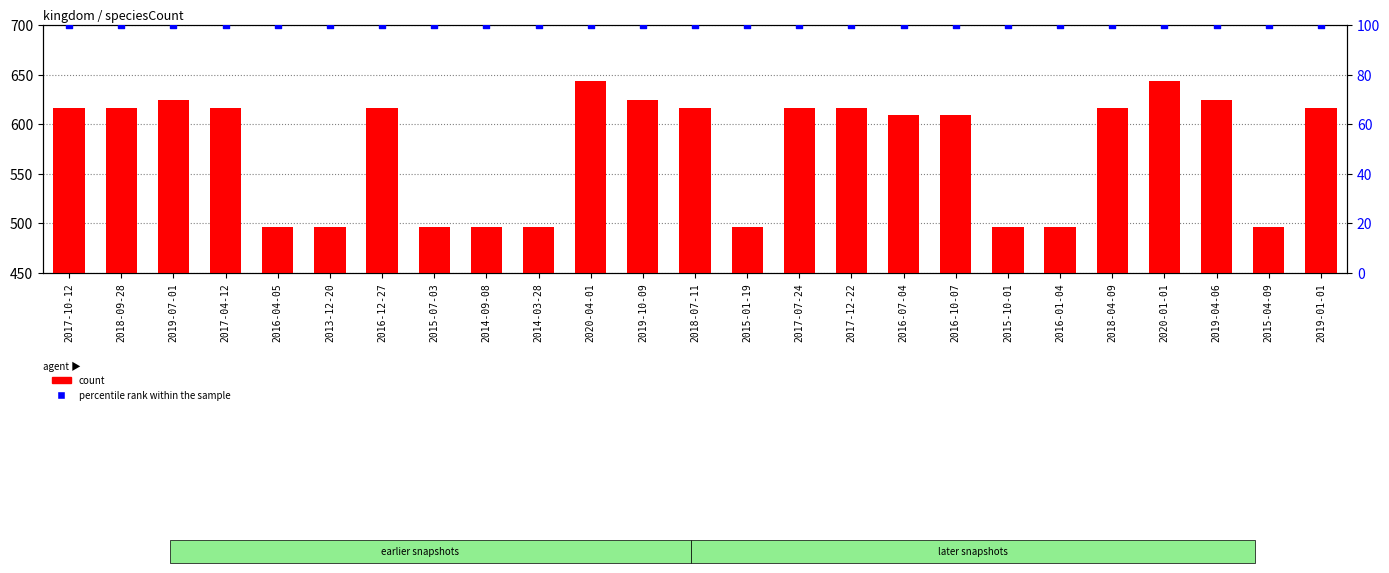

At which category is the sum across all series the highest?

2020-04-01